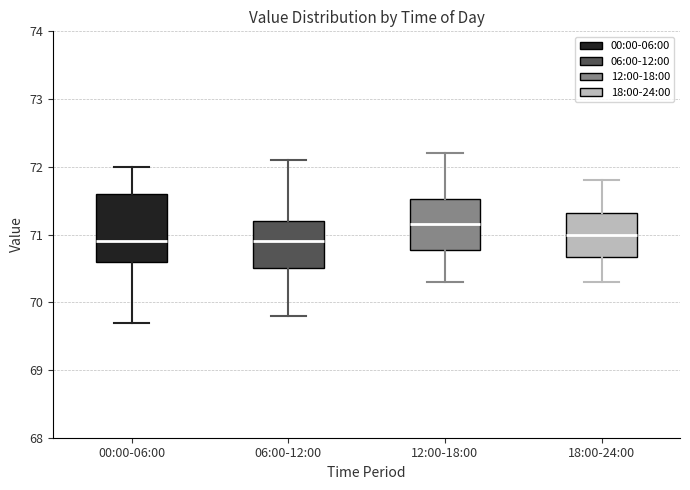

Comparing the boxes themselves (not the whiskers), which one is the tallest?

00:00-06:00